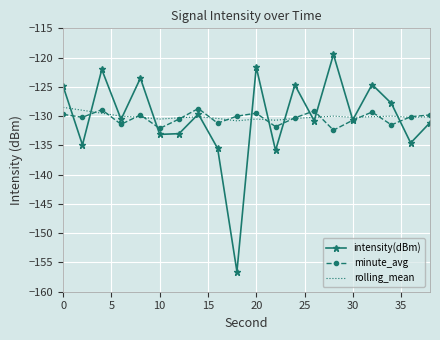

How many series are shown in this chart?

3